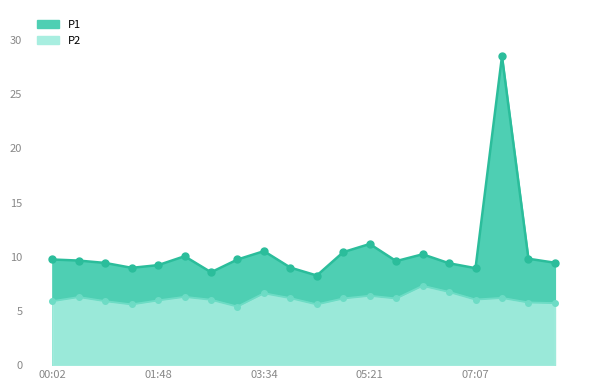

At which label does P2 first exceed 6?

00:29